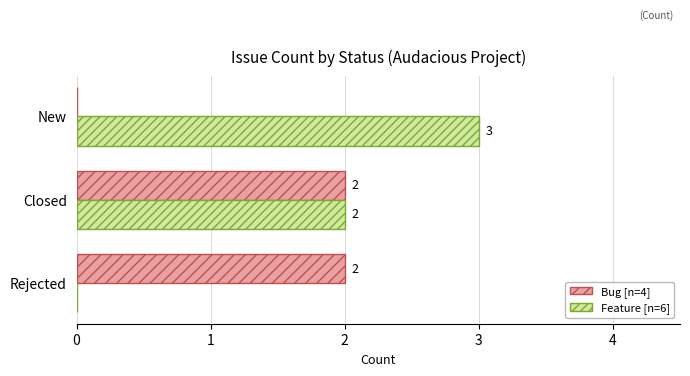

Which category has the highest value across all series?

New